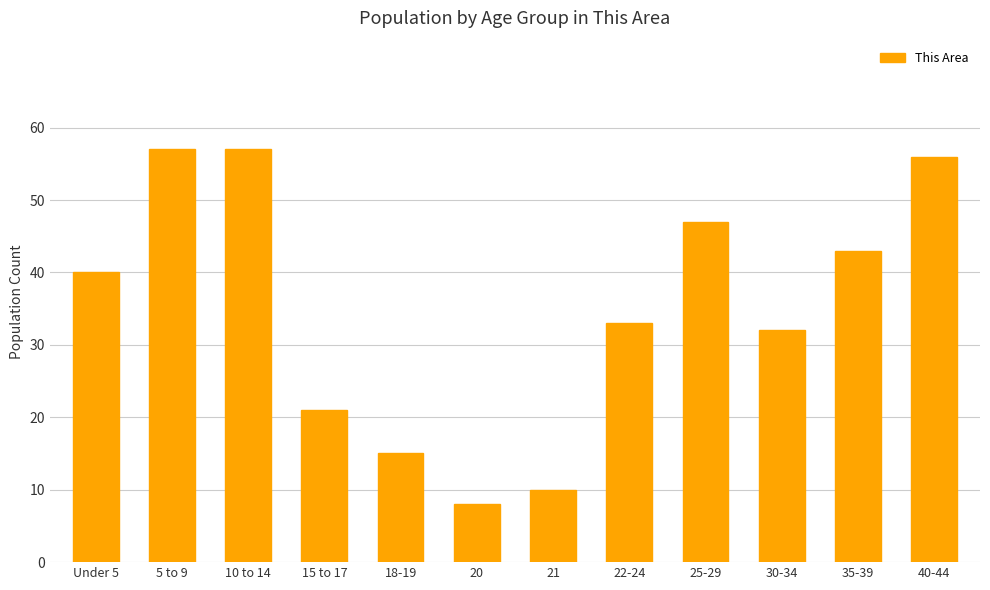

Read the value at 25-29, to the nearest 5.

45